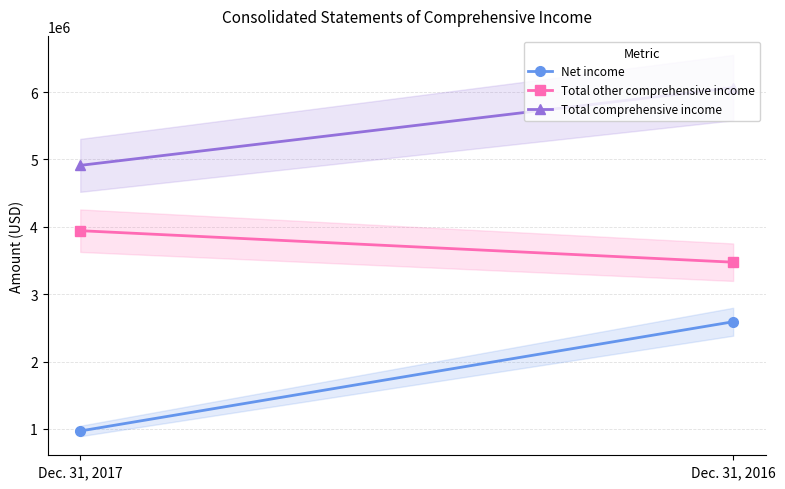

Is it true that Net income equals 1328112 at Dec. 31, 2017?

False